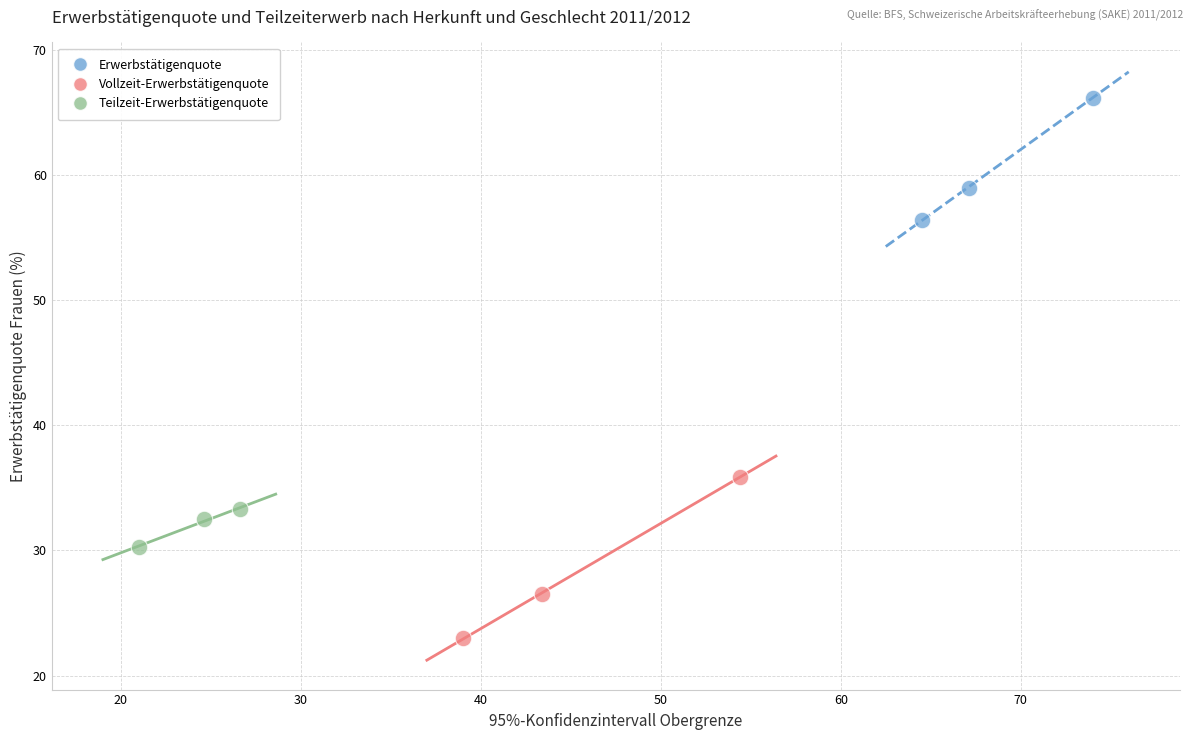

What are all the series names shown in the legend?

Erwerbstätigenquote, Vollzeit-Erwerbstätigenquote, Teilzeit-Erwerbstätigenquote